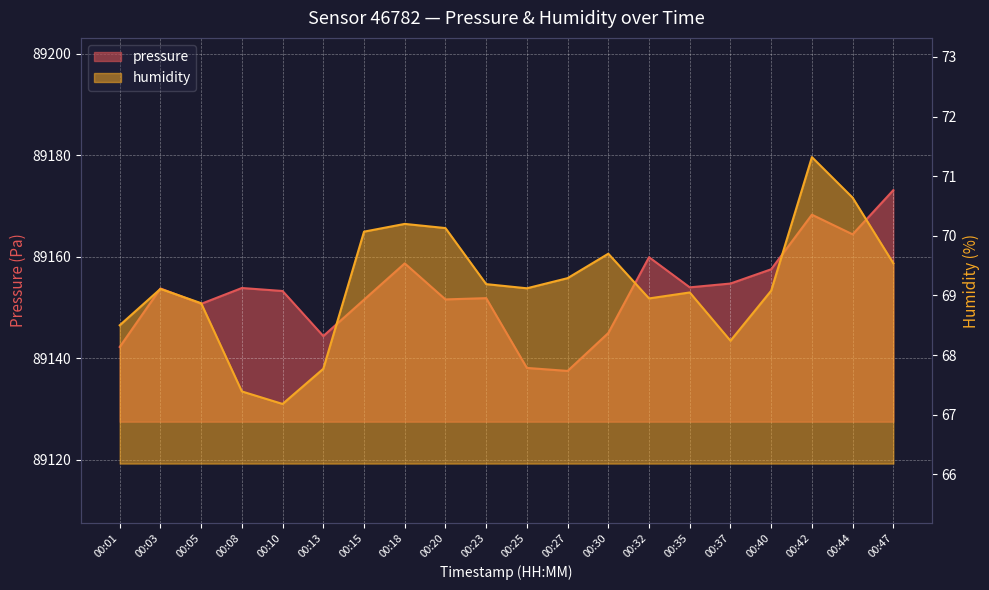

At which category is the sum across all series the highest?

00:47